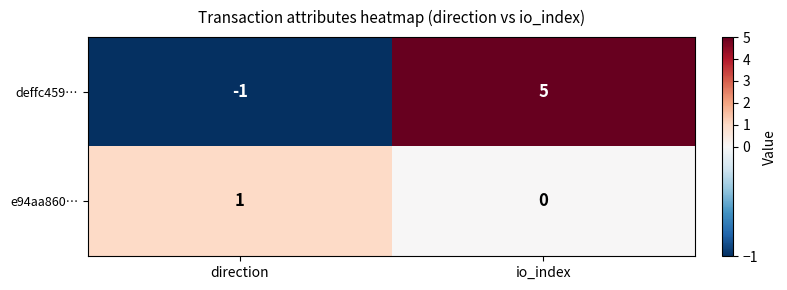

The value of e94aa860… at direction is 1. True or false?

True